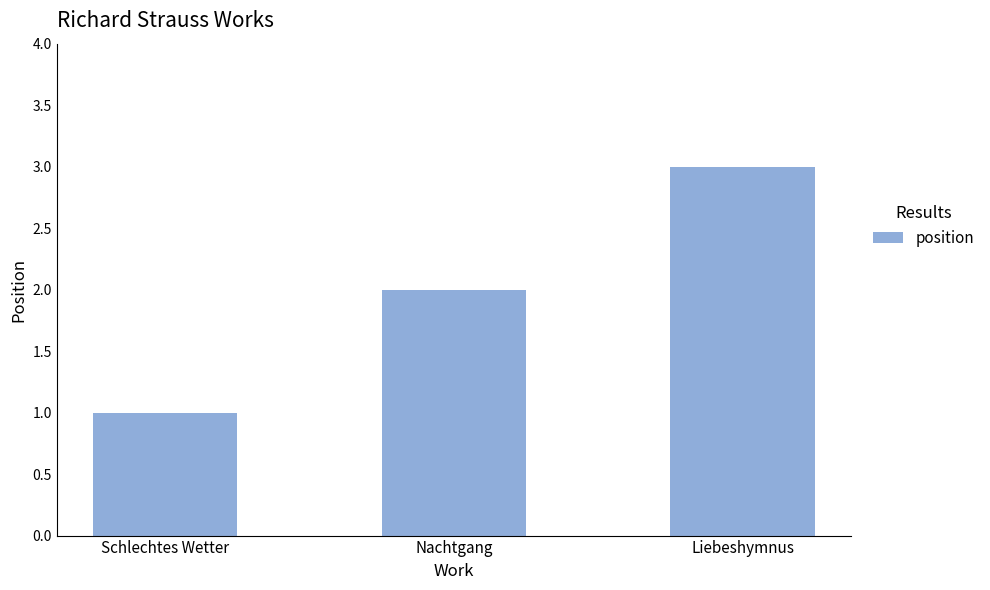

Rank the categories by value from lowest to highest.

Schlechtes Wetter, Nachtgang, Liebeshymnus